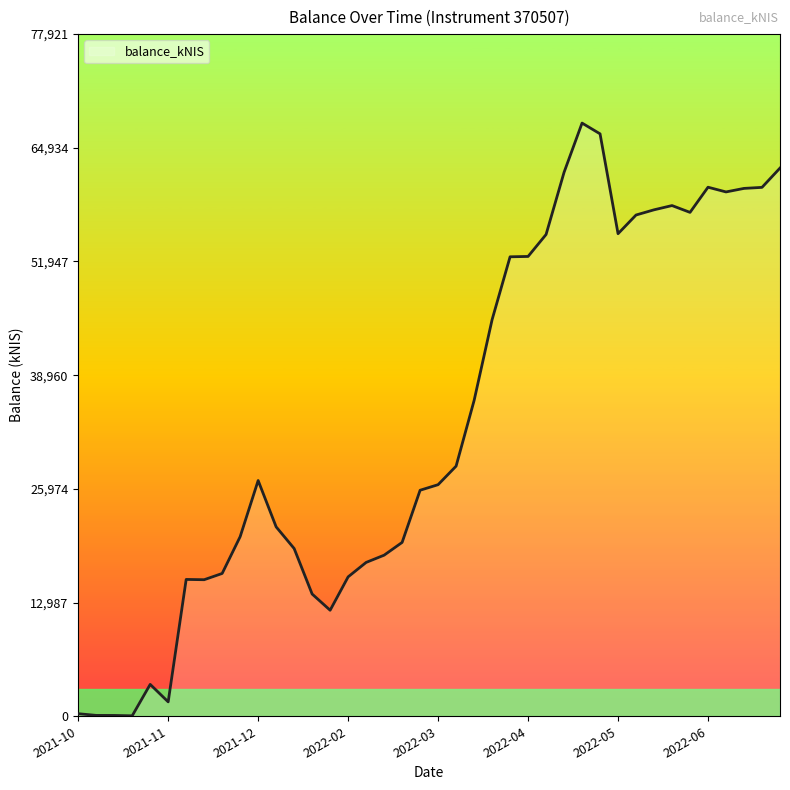

What is the difference between the maximum and second lowest values?

67662.2